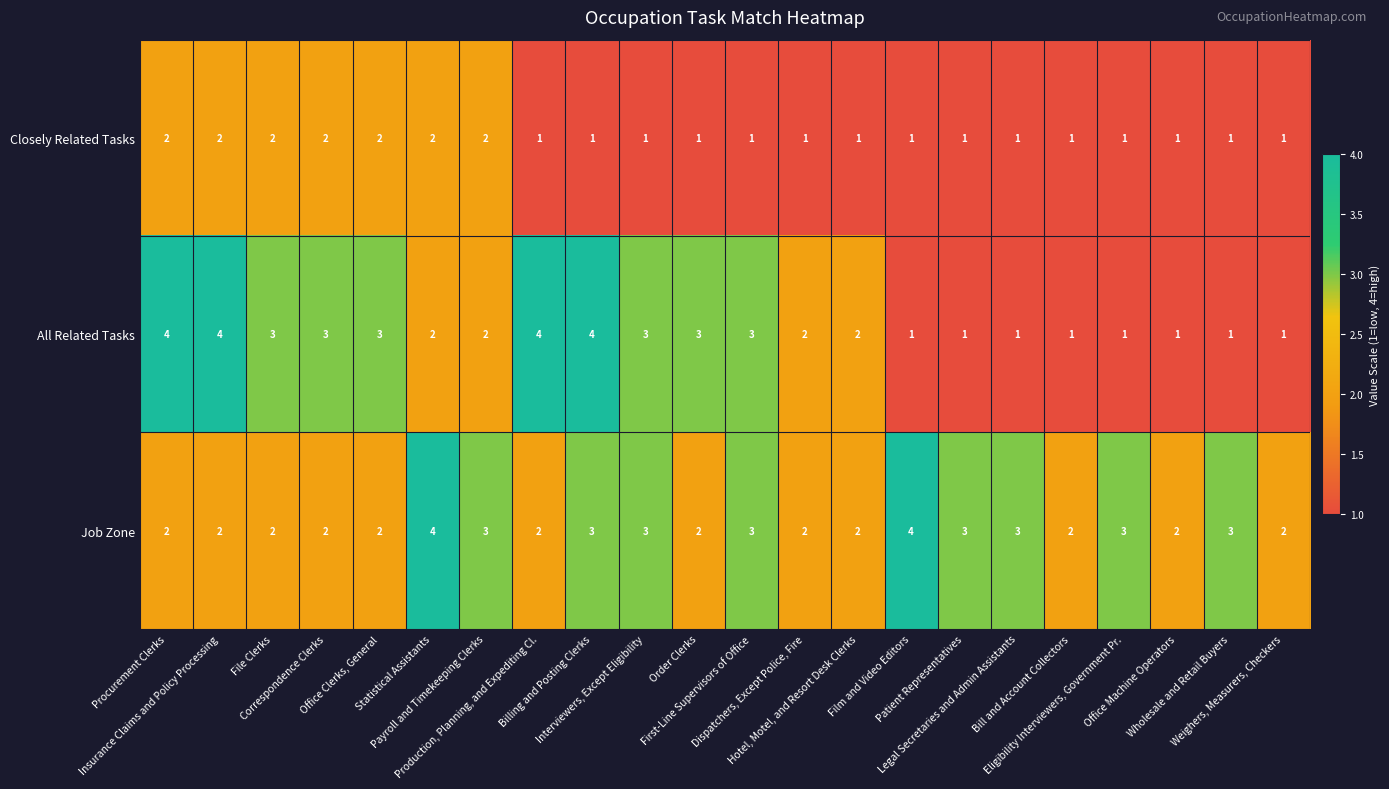

Count the All Related Tasks values in the range 1 to 3.

18